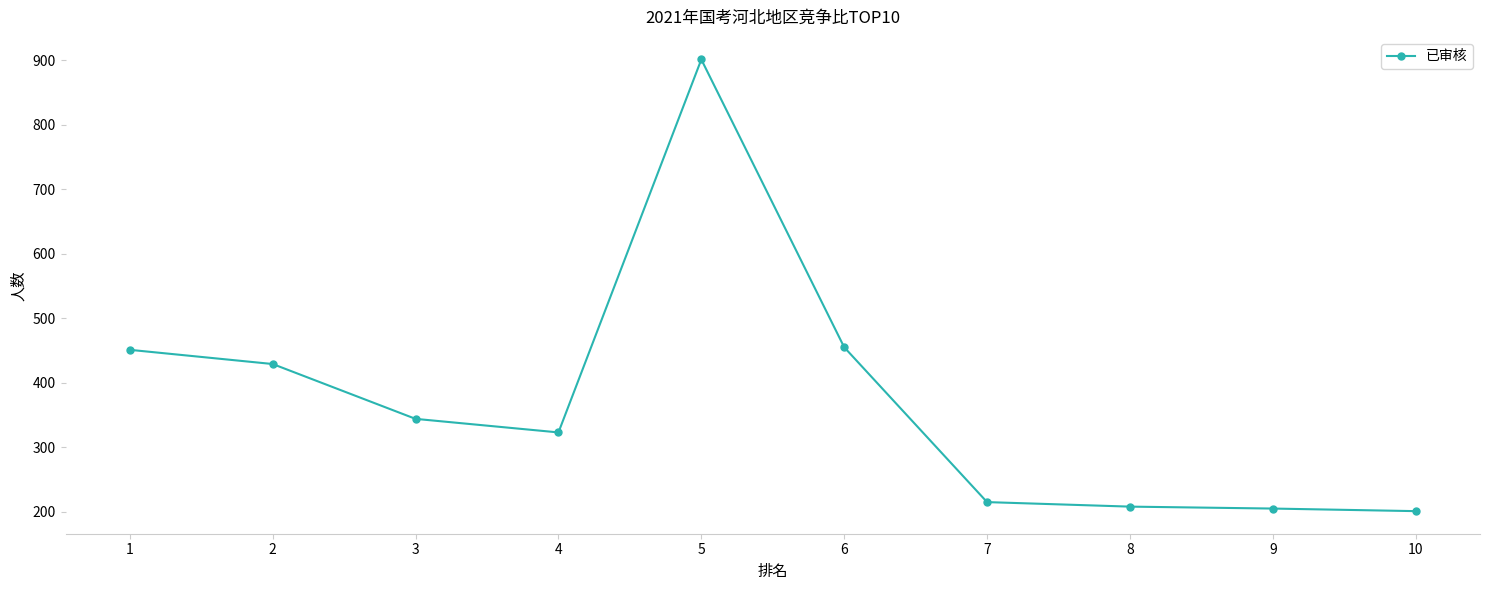

At which category does the chart reach its peak across all series?

5